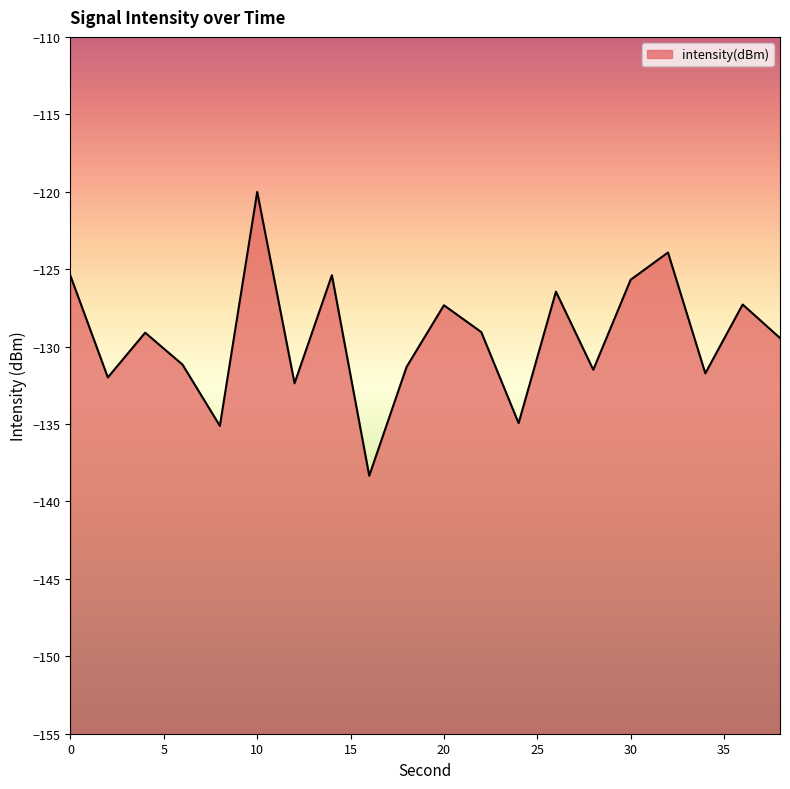

What is the value of the 15th point from the left?

-131.5